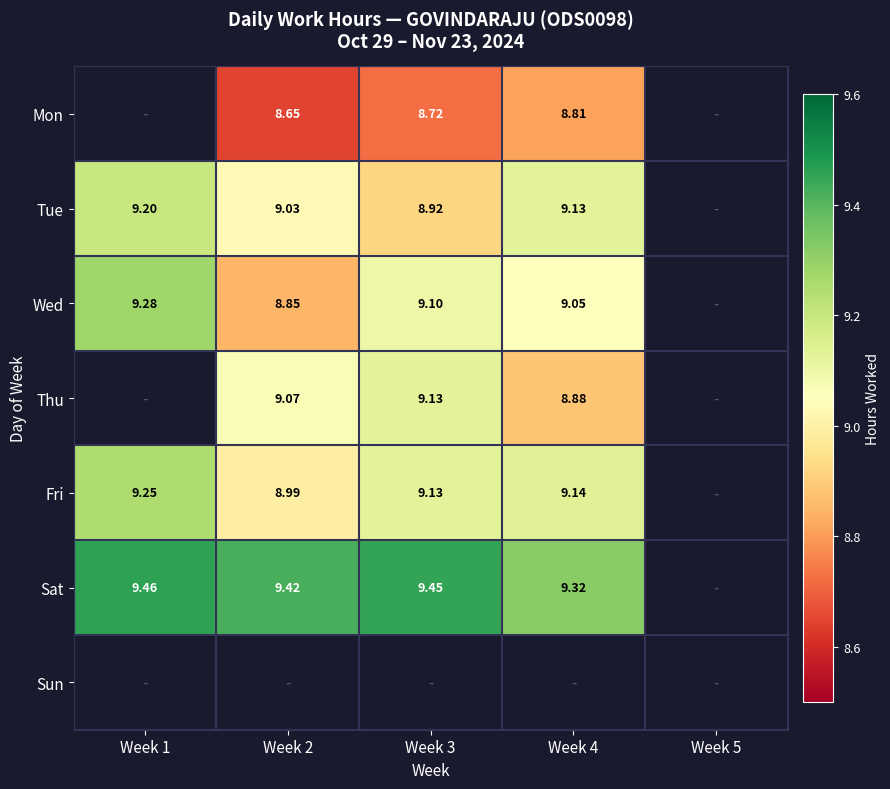

At how many categories does at least one series exceed 8?

4